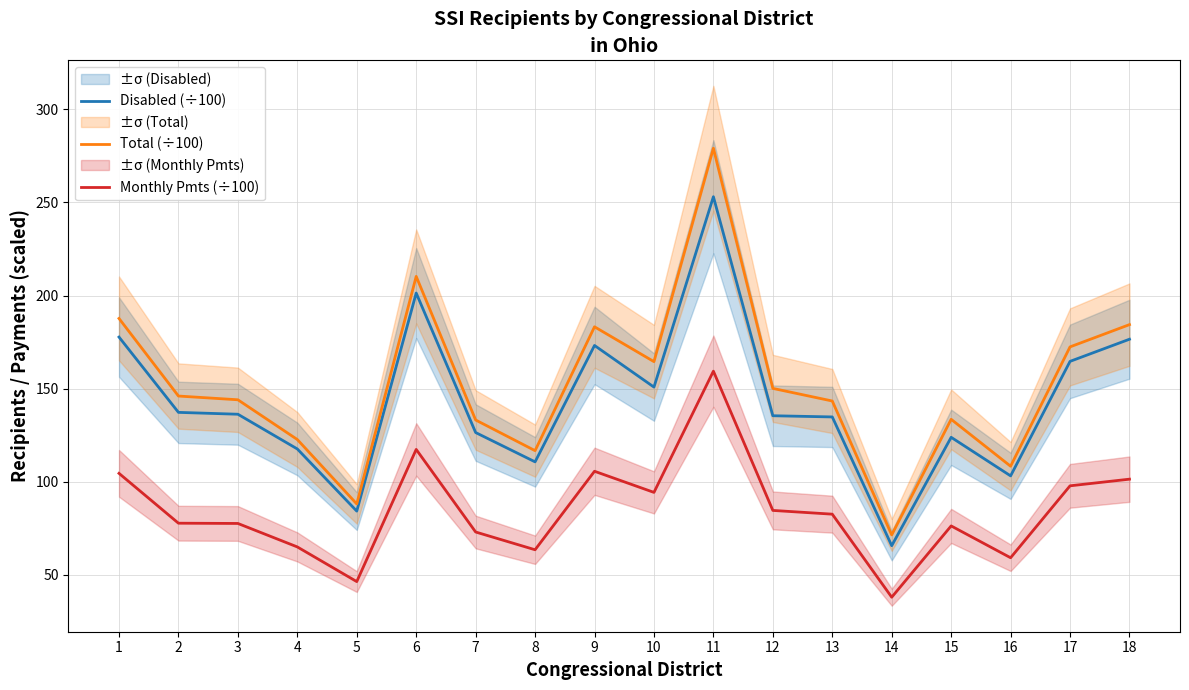

What is the value of the Disabled (÷100) point at the 12th from the left?

135.5